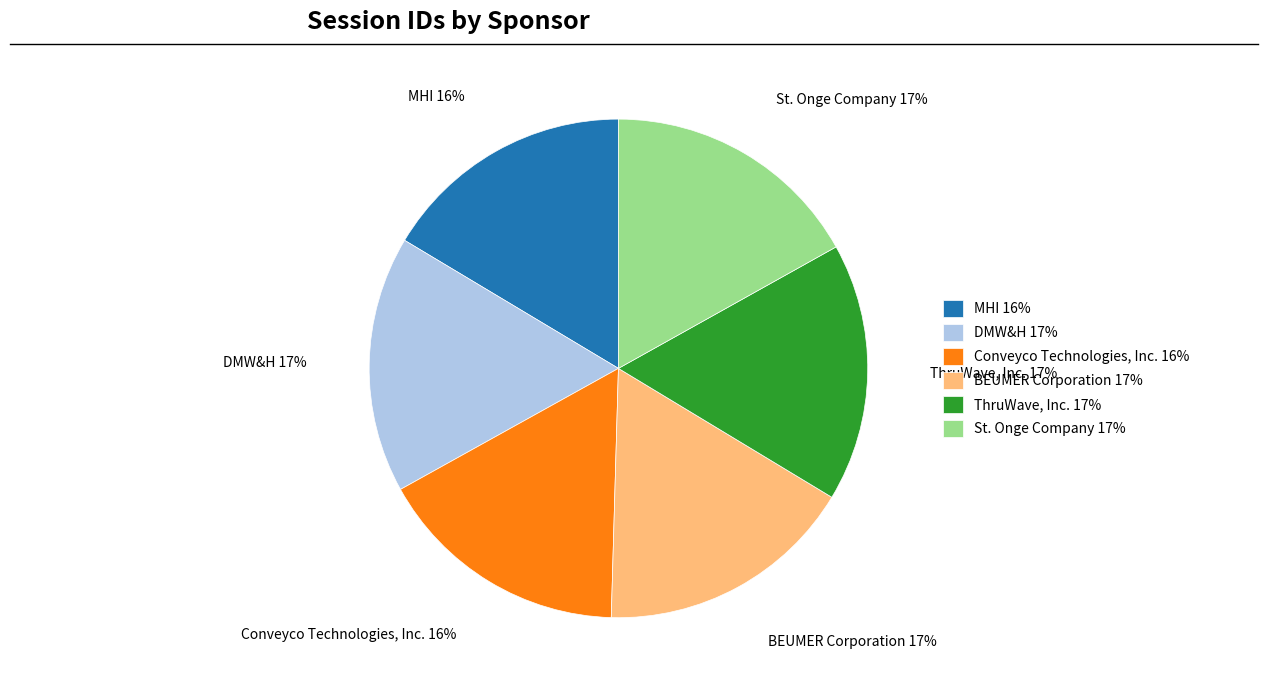

How many segments does this pie chart have?

6